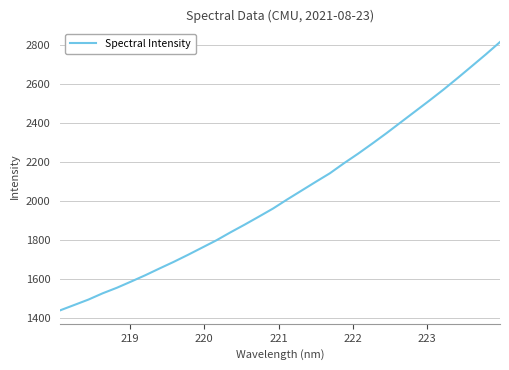

What is the maximum value shown in the chart?

2816.3